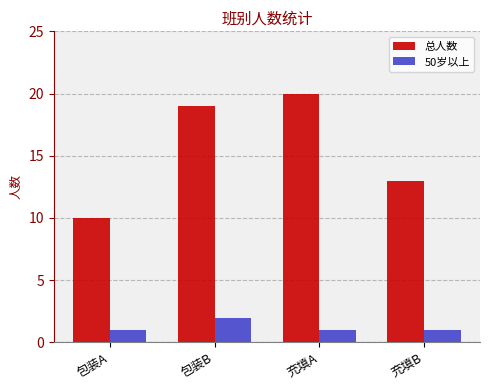

What is the sum of all 总人数 values?

62